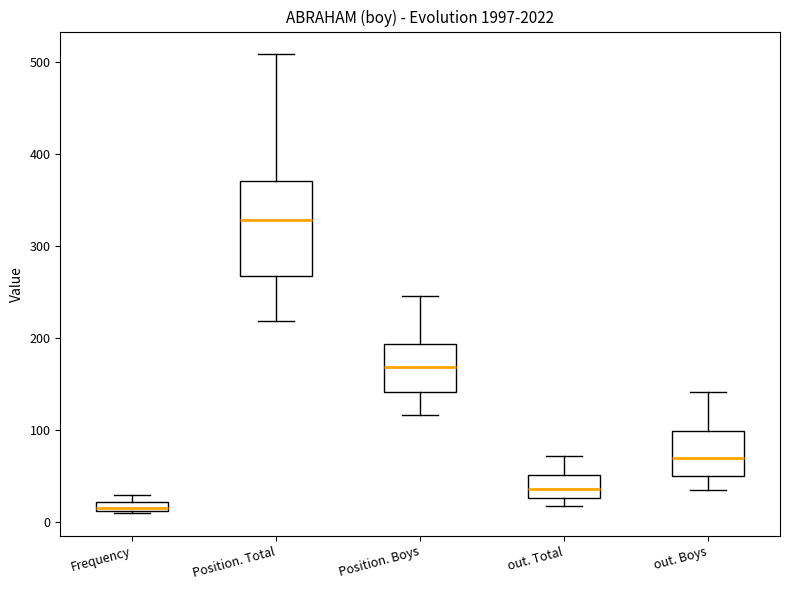

Which box has the highest median line?

Position. Total